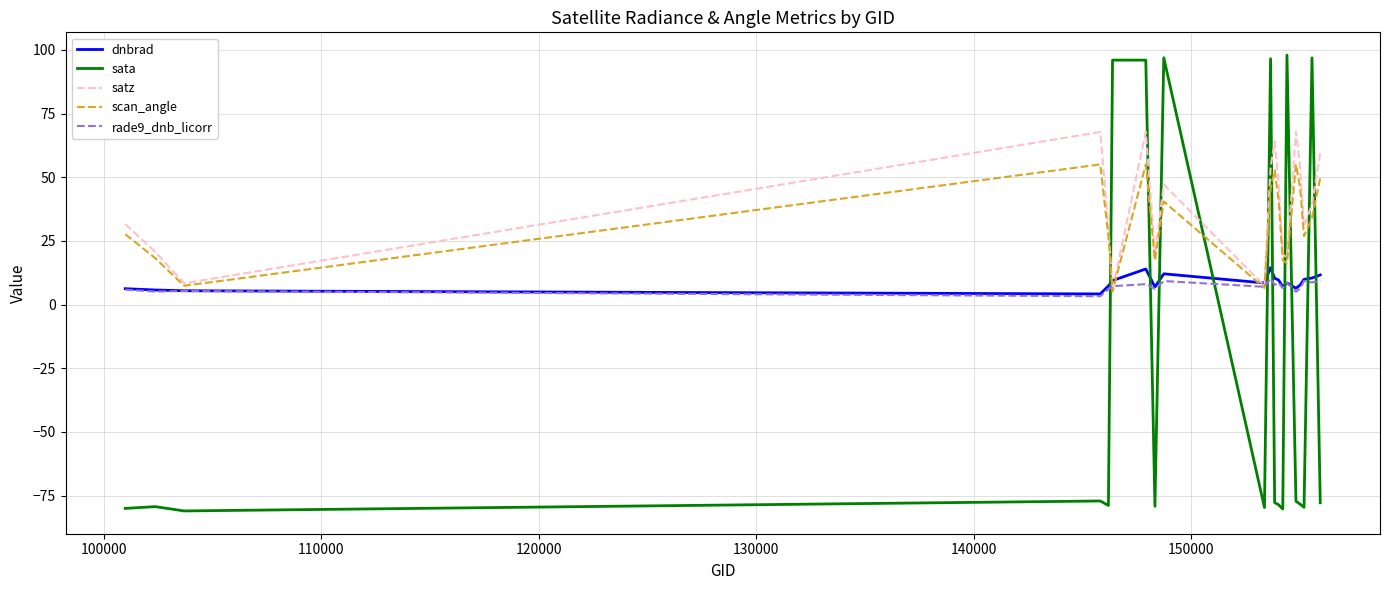

How many categories are shown in the chart?

20